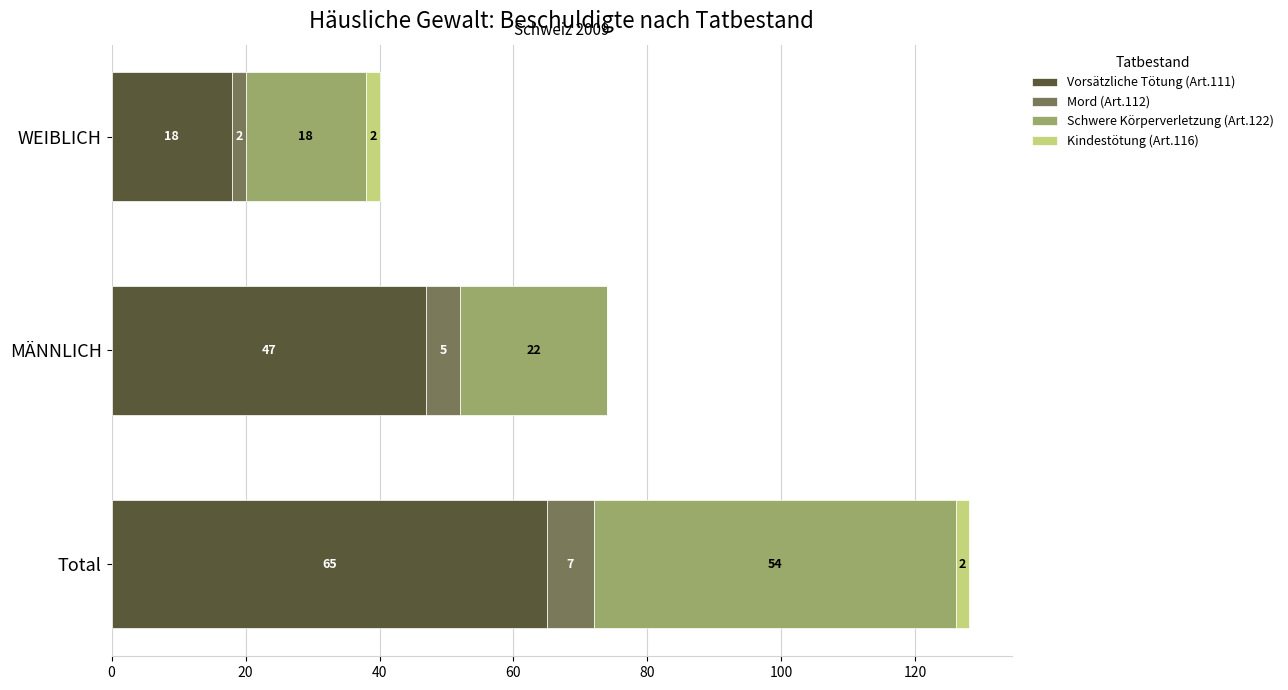

The value of Vorsätzliche Tötung (Art.111) at MÄNNLICH is 28. True or false?

False